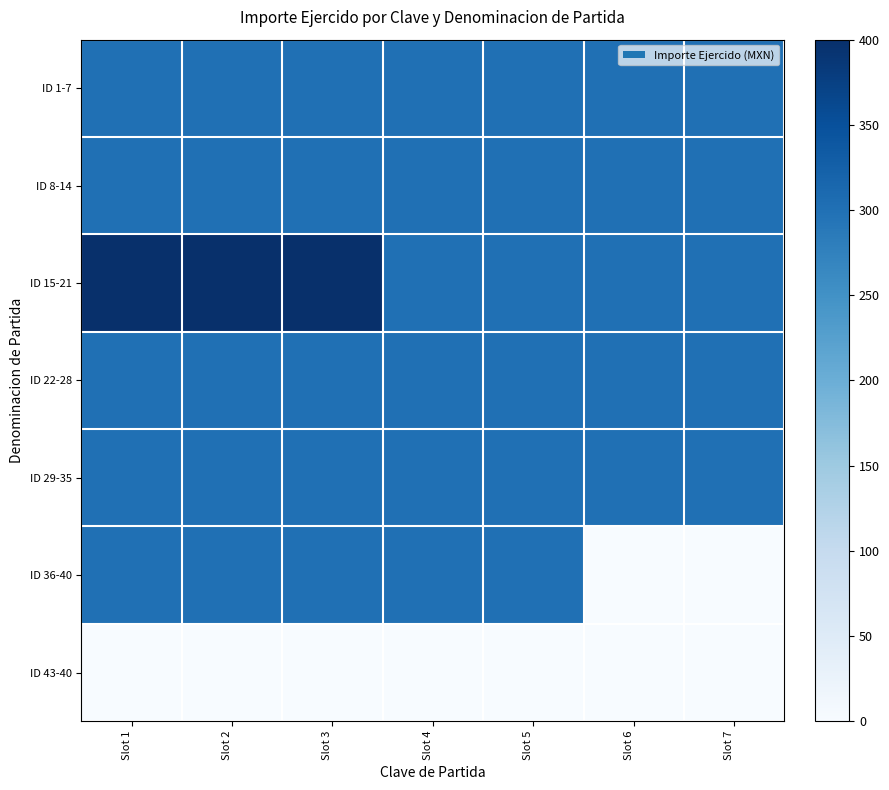

Reading right to left, what are all the values shown in this chart?

ID 1-7: Slot 7=300	Slot 6=300	Slot 5=300	Slot 4=300	Slot 3=300	Slot 2=300	Slot 1=300
ID 8-14: Slot 7=300	Slot 6=300	Slot 5=300	Slot 4=300	Slot 3=300	Slot 2=300	Slot 1=300
ID 15-21: Slot 7=300	Slot 6=300	Slot 5=300	Slot 4=300	Slot 3=400	Slot 2=400	Slot 1=400
ID 22-28: Slot 7=300	Slot 6=300	Slot 5=300	Slot 4=300	Slot 3=300	Slot 2=300	Slot 1=300
ID 29-35: Slot 7=300	Slot 6=300	Slot 5=300	Slot 4=300	Slot 3=300	Slot 2=300	Slot 1=300
ID 36-40: Slot 7=0	Slot 6=0	Slot 5=300	Slot 4=300	Slot 3=300	Slot 2=300	Slot 1=300
ID 43-40: Slot 7=0	Slot 6=0	Slot 5=0	Slot 4=0	Slot 3=0	Slot 2=0	Slot 1=0